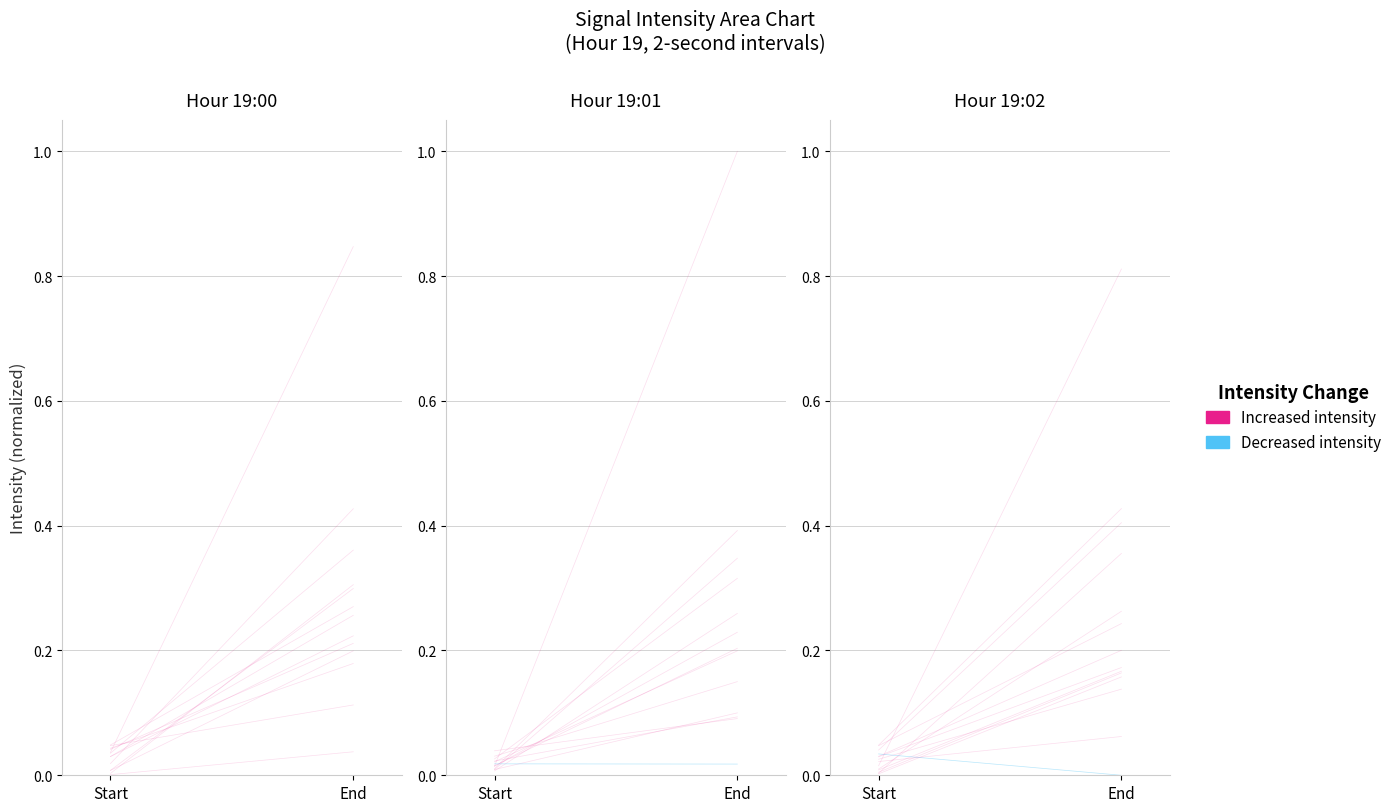

What position from the left is End?

2